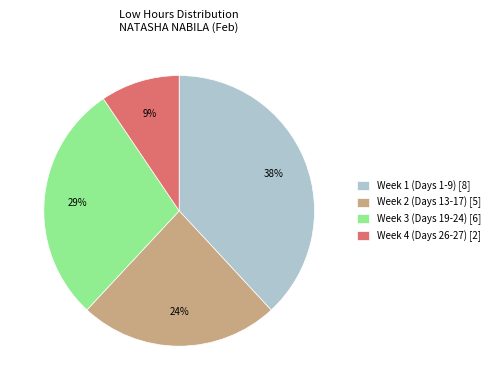

To the nearest percent, what percentage of the pie is Week 3 (Days 19-24) [6]?

29%